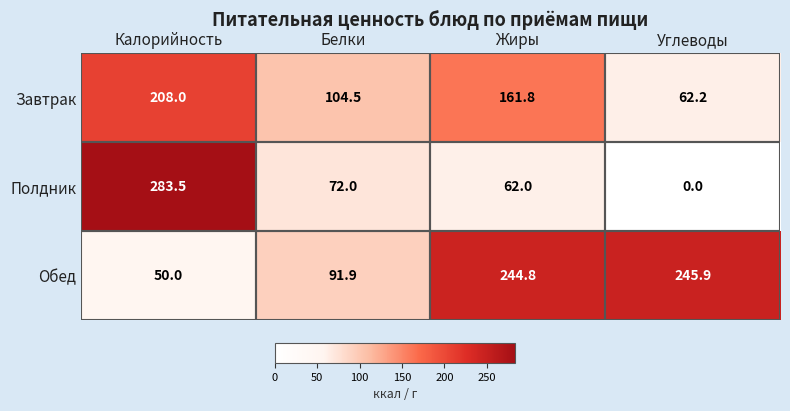

Which series has the widest spread of values?

Полдник